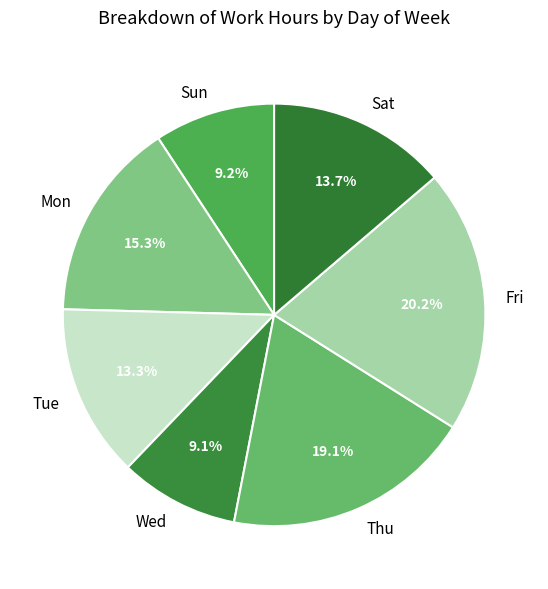

Which category has the biggest portion of the pie?

Fri